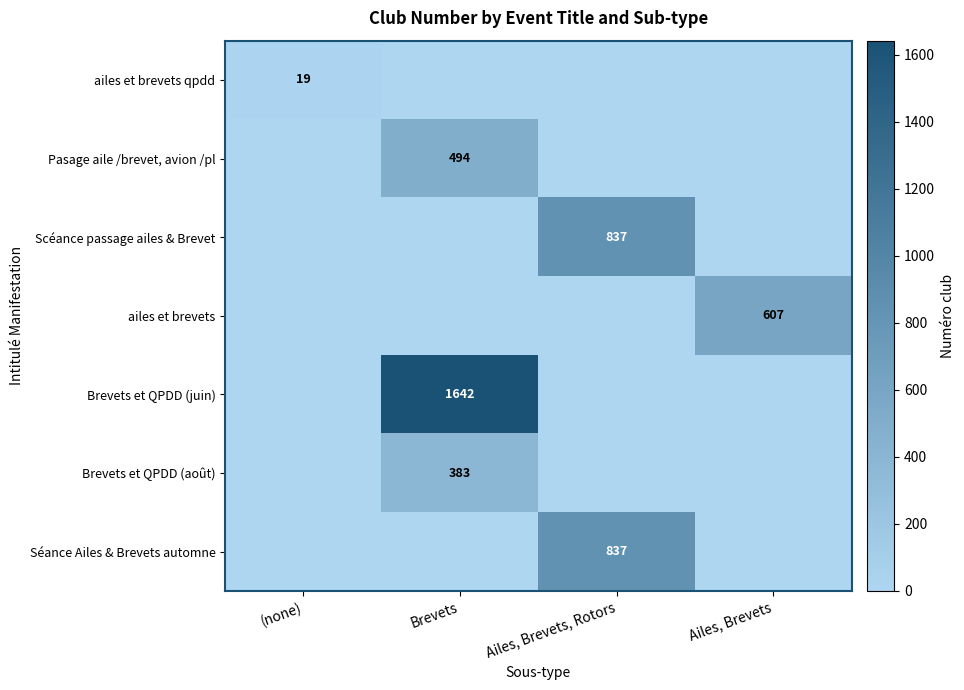

The Brevets et QPDD (juin) series shows 1099 at Brevets. True or false?

False